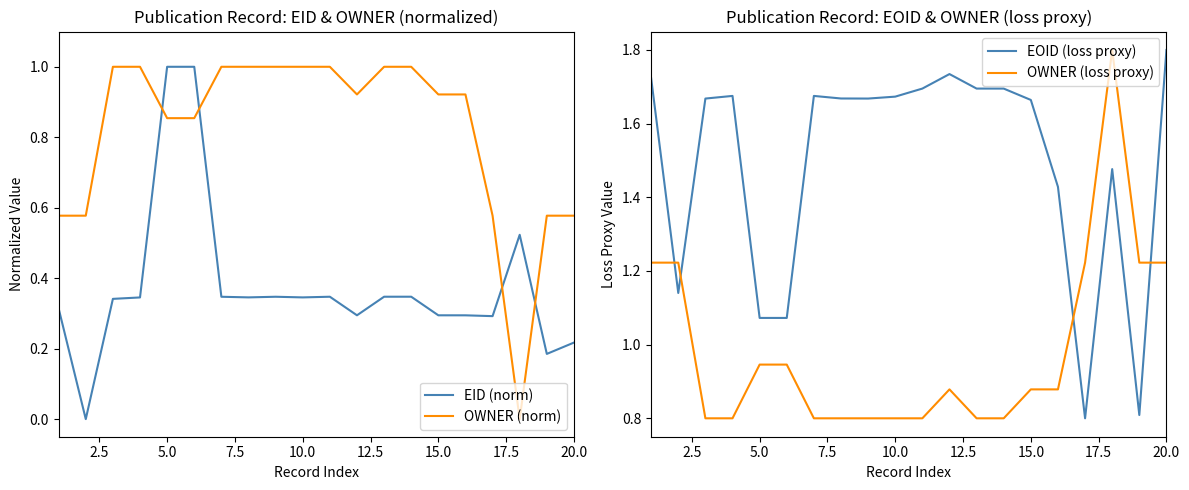

Count the number of data series in this chart.

4